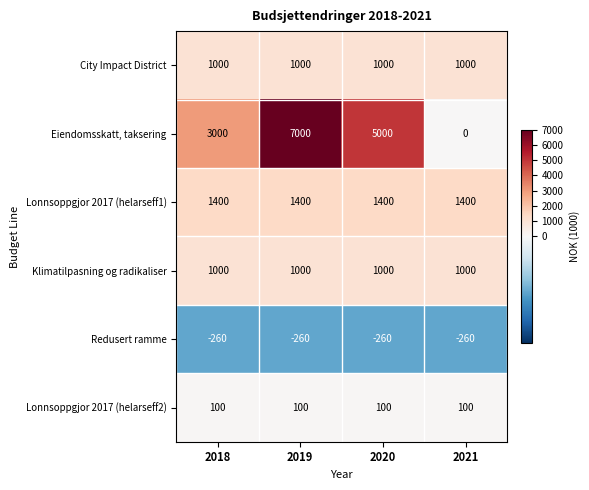

The value of Lonnsoppgjor 2017 (helarseff2) at 2018 is 100. True or false?

True